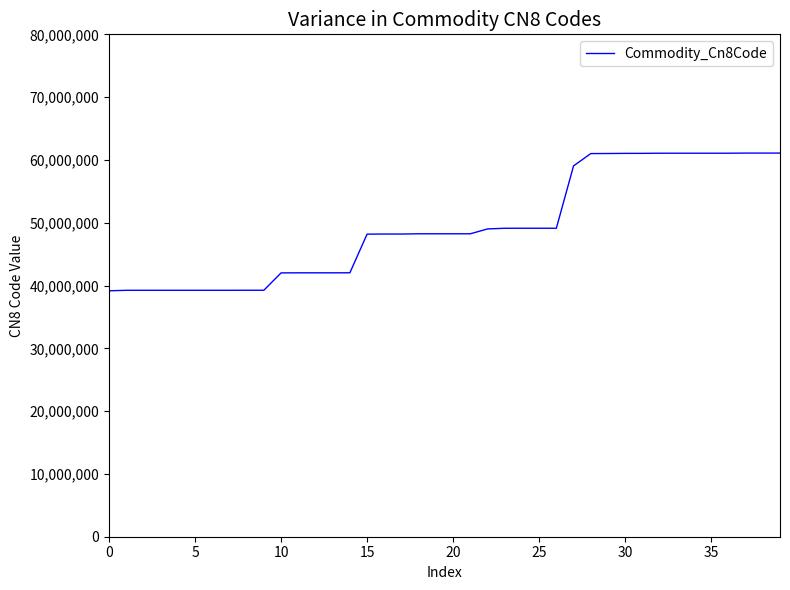

What is the maximum value shown in the chart?

61091000